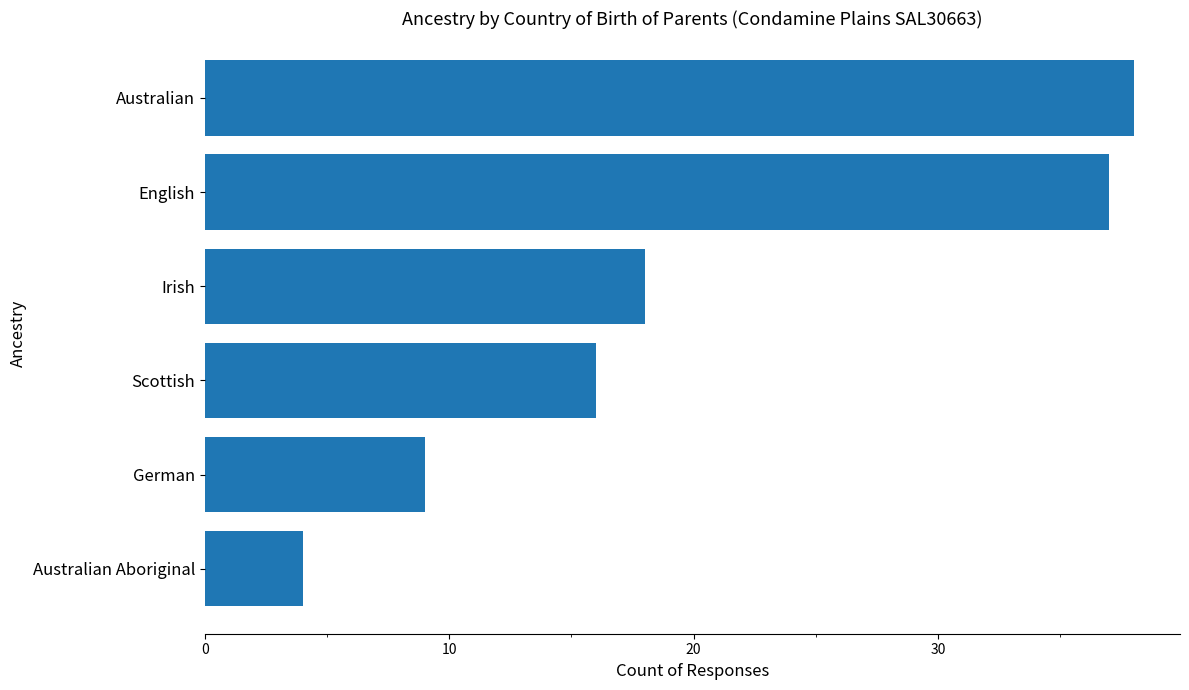

What is the label of the 5th bar from the bottom?

English